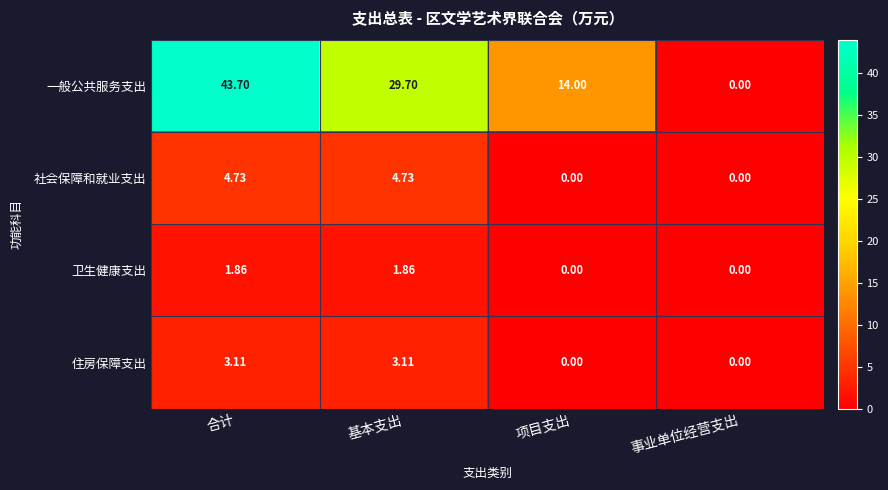

At which category does the chart reach its peak across all series?

合计